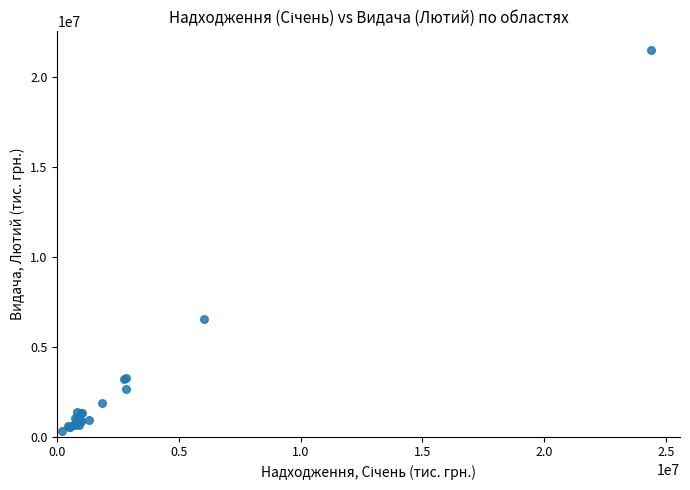

What Y value in the scatter plot is closest to 10903255?

6551755.2